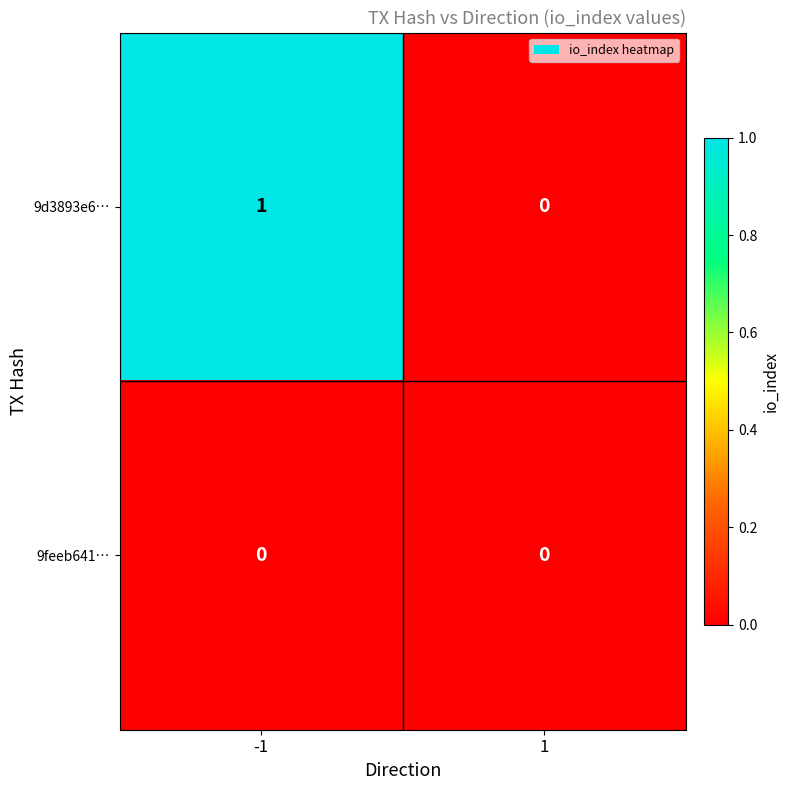

Reading right to left, list all the values displayed in this chart.

9d3893e6…: 0	1
9feeb641…: 0	0